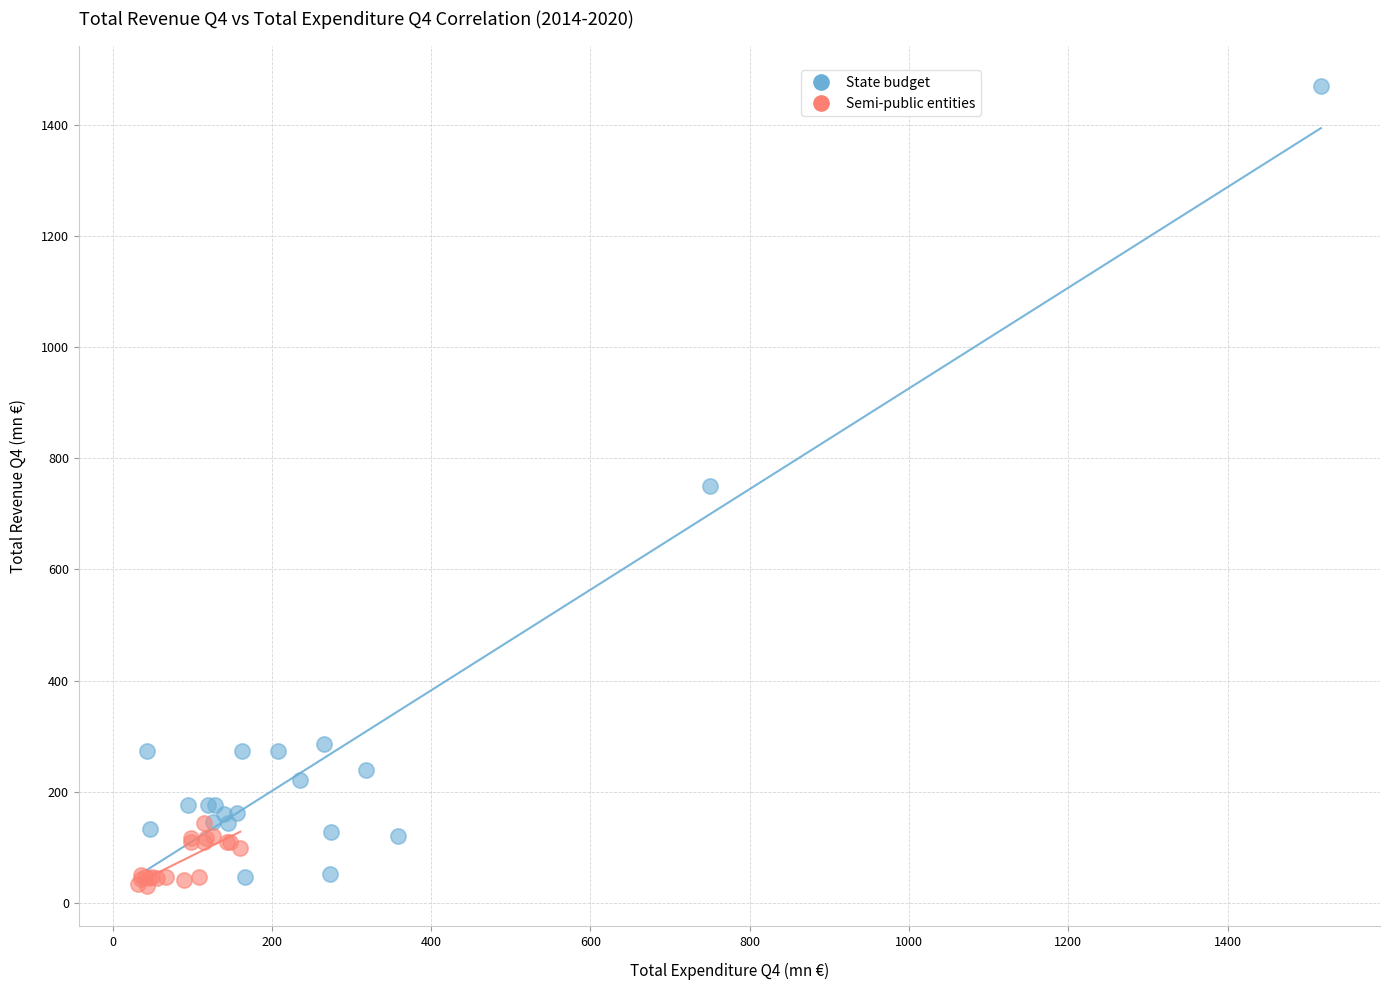

Which series reaches the minimum Y coordinate?

Semi-public entities